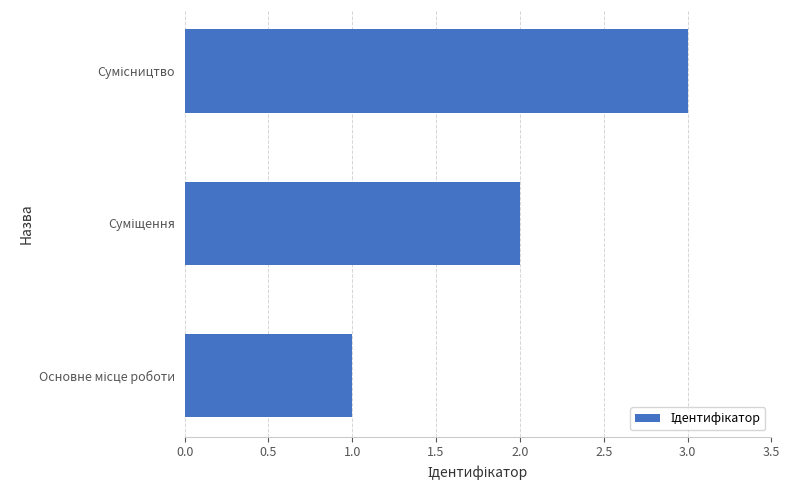

Are the bars horizontal?

Yes